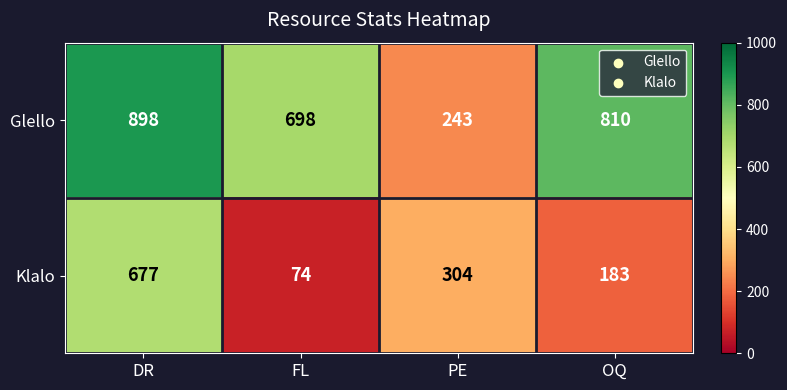

The value of Glello at DR is 1591. True or false?

False